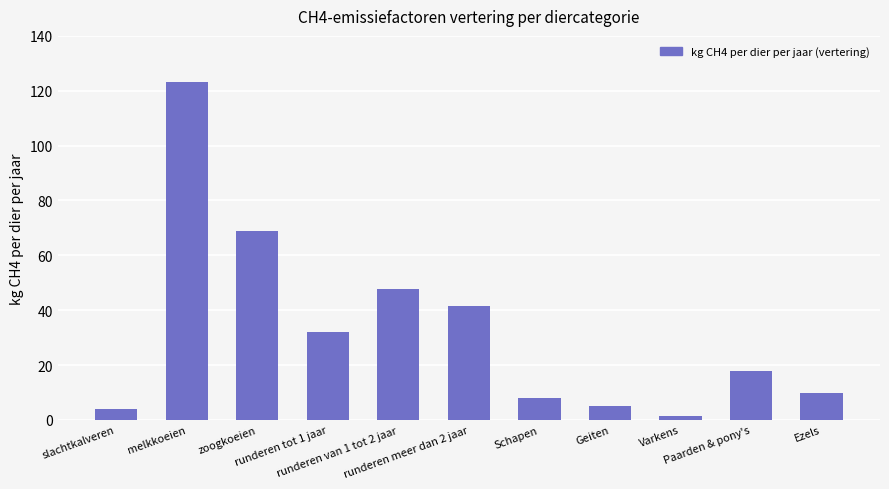

The value at runderen tot 1 jaar is 31.9. True or false?

True